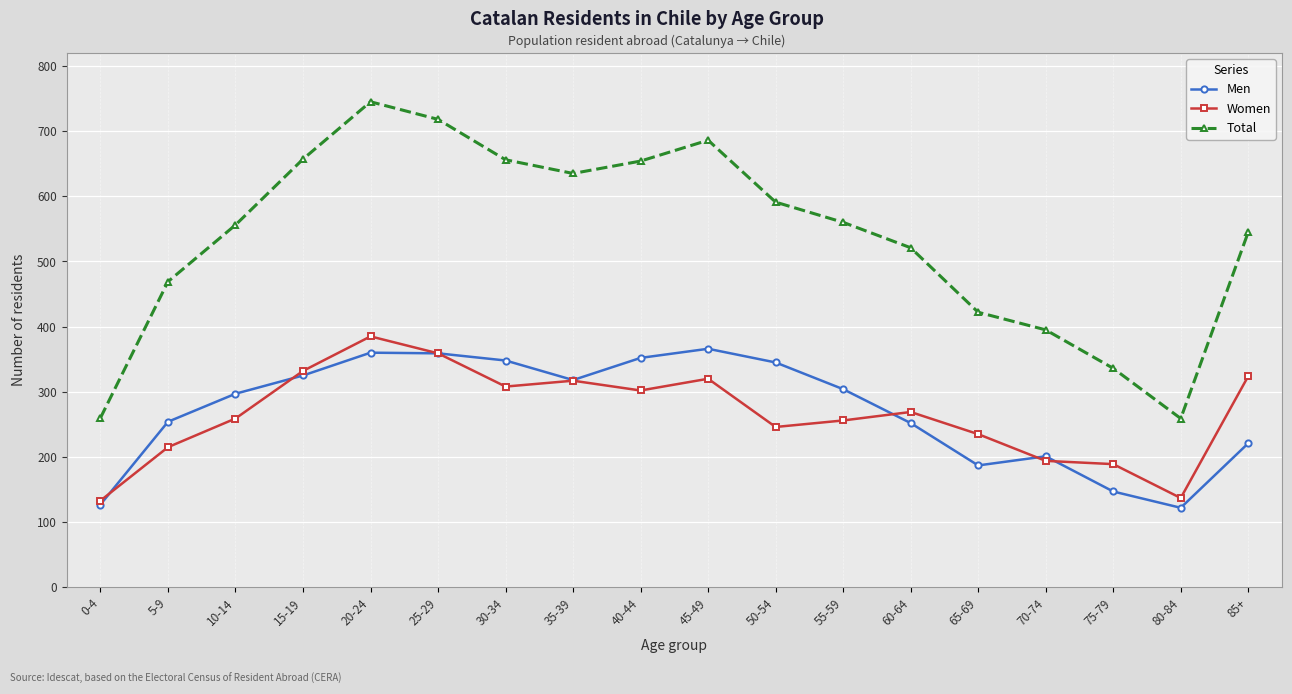

How many series are shown in this chart?

3